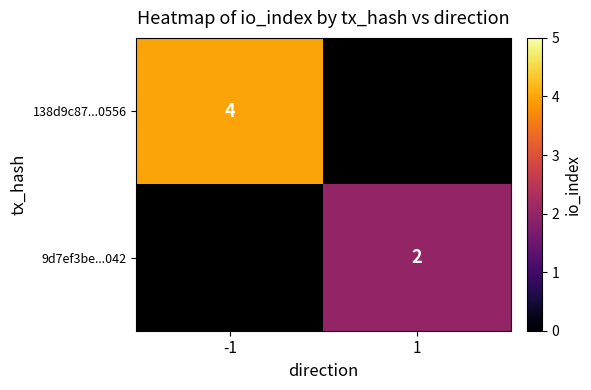

The 138d9c87...0556 series shows 2 at -1. True or false?

False